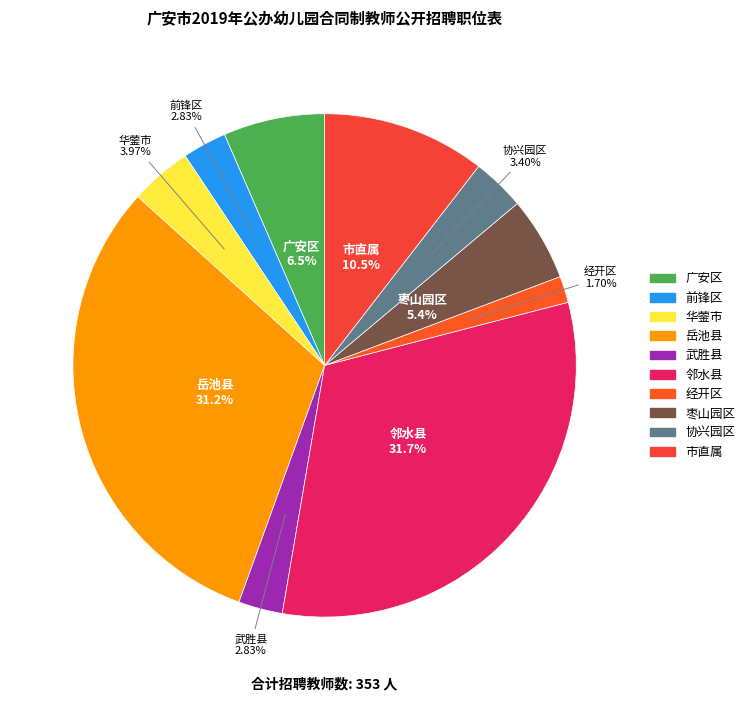

Which slice is the smallest?

经开区